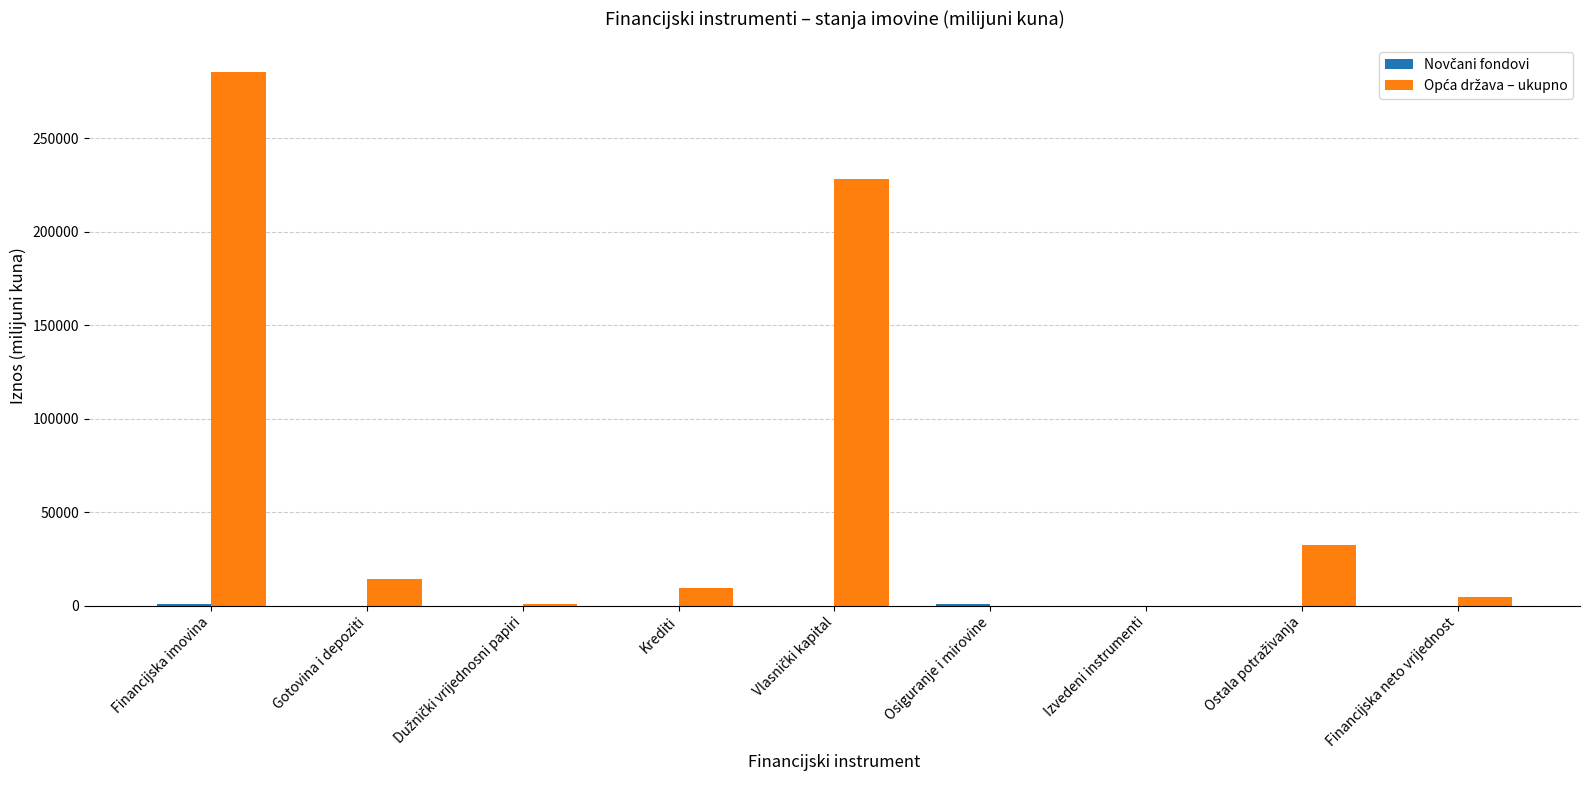

What is the greatest value displayed?

285294.9